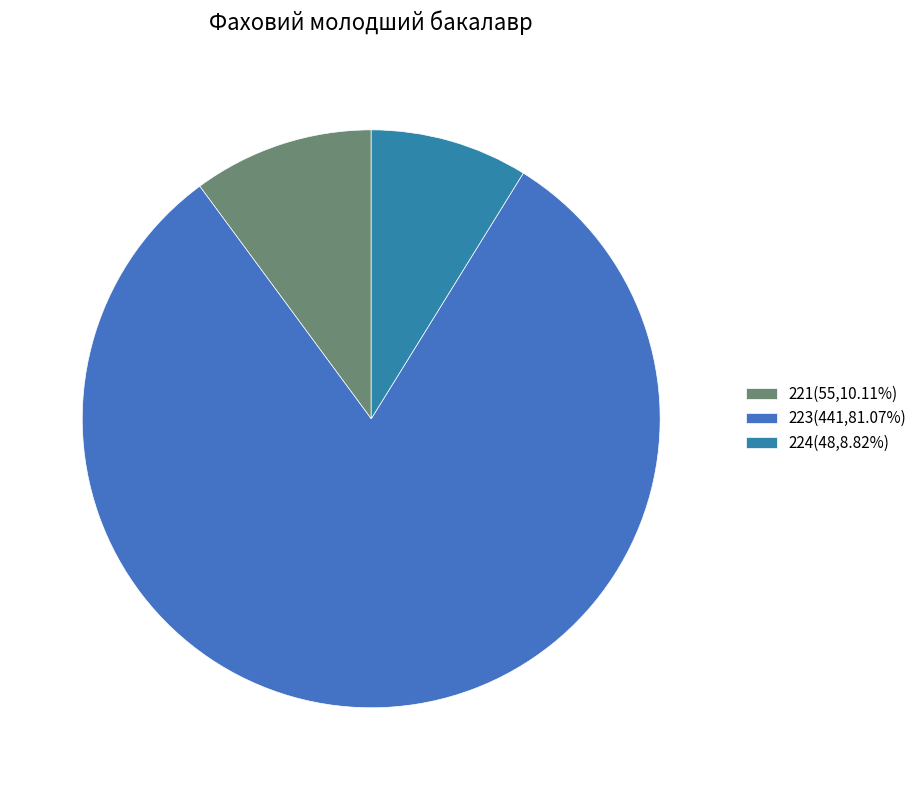

To the nearest percent, what is the difference between the largest and smallest slice percentages?

72%